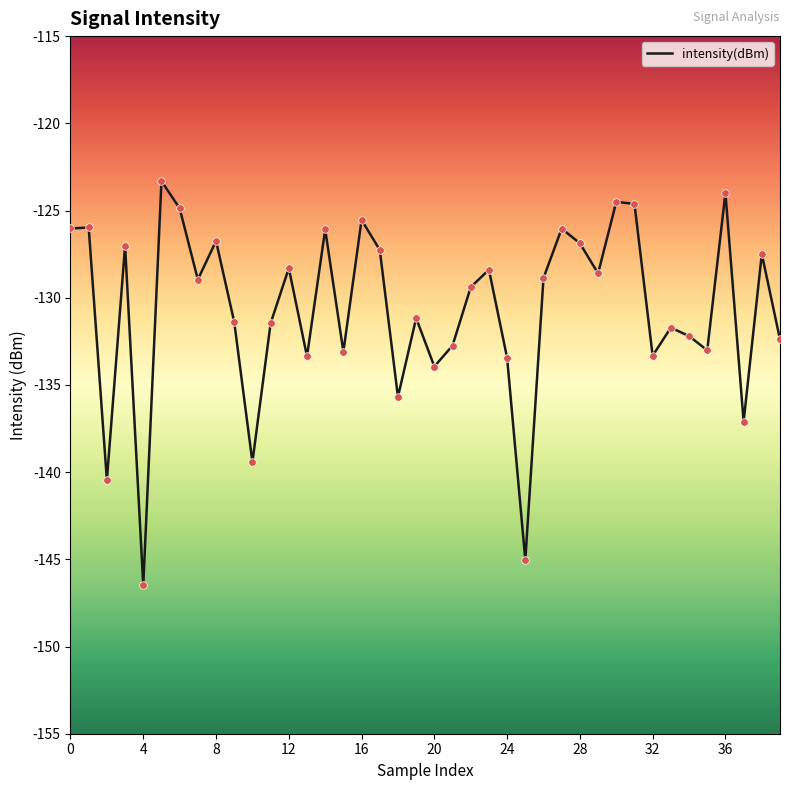

What is the maximum value shown in the chart?

-123.3